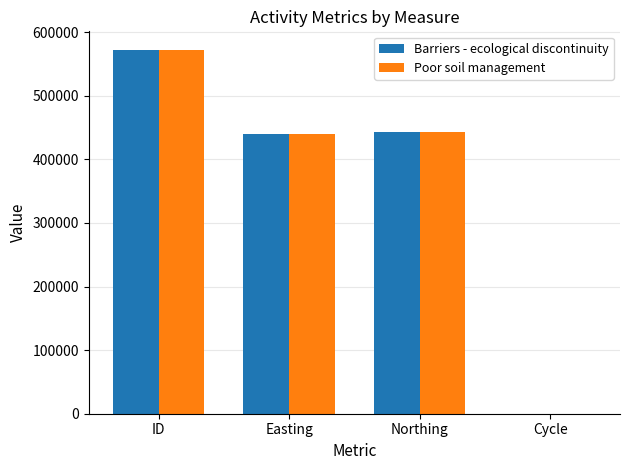

Does the chart contain stacked bars?

No